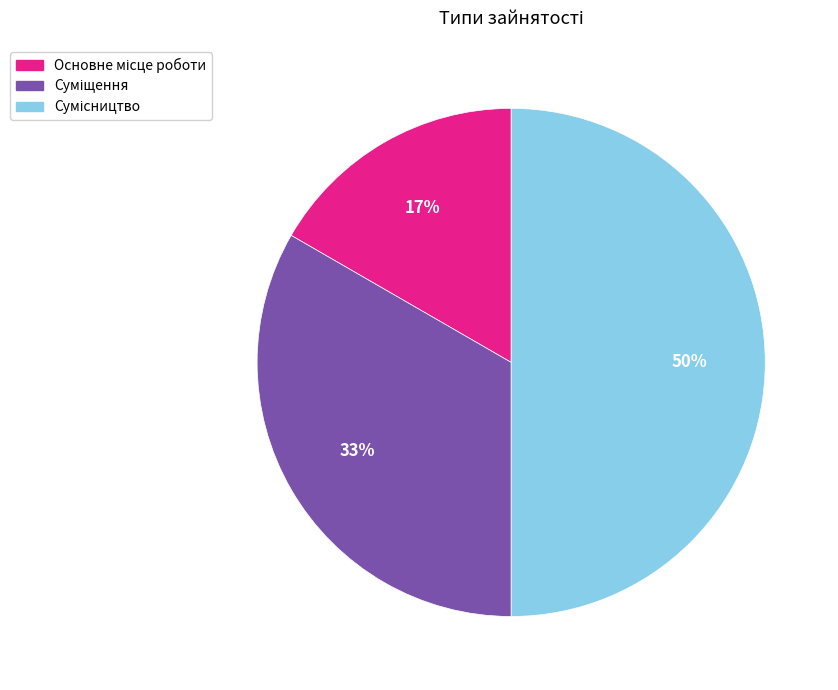

To the nearest percent, what is the average slice percentage?

33%